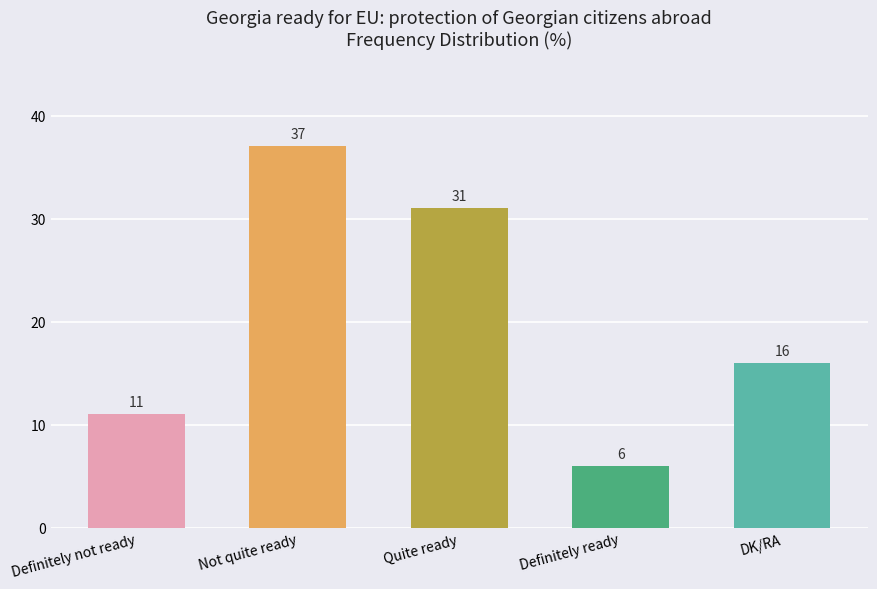

Count the values in the range 11 to 31.

3